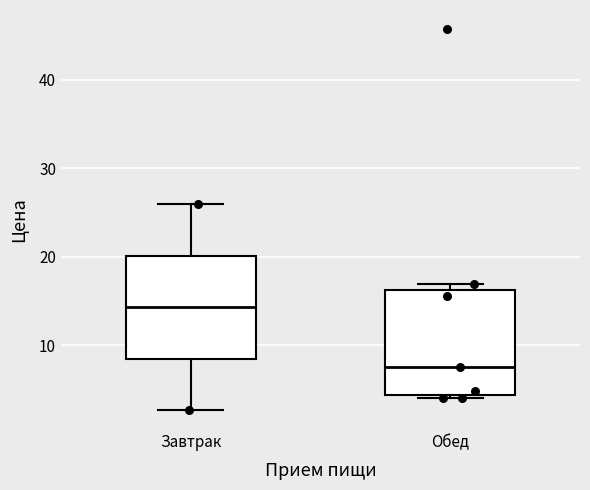

Reading left to right, read every box against the y-axis: the position of its median line, the range the box covers, and the ends of its whiskers. The values are not printed on the chart, so give them approximately, as read against the axis.

Завтрак: median 14, box 9 to 20, whiskers 3 to 26
Обед: median 8, box 4 to 16, whiskers 4 (just below the box's lower edge) to 17